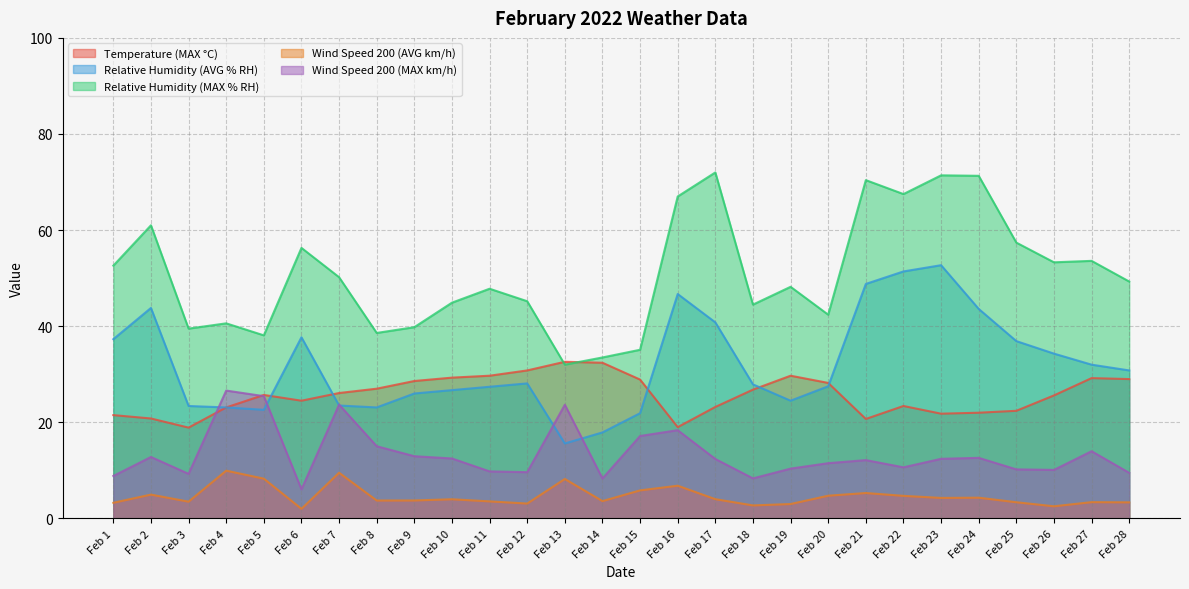

At which category does the chart reach its peak across all series?

Feb 17